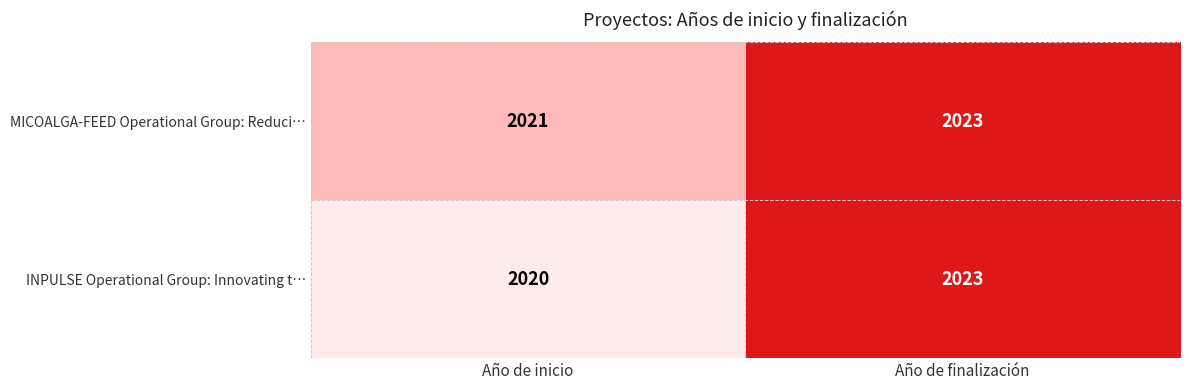

What is the smallest value displayed?

2020